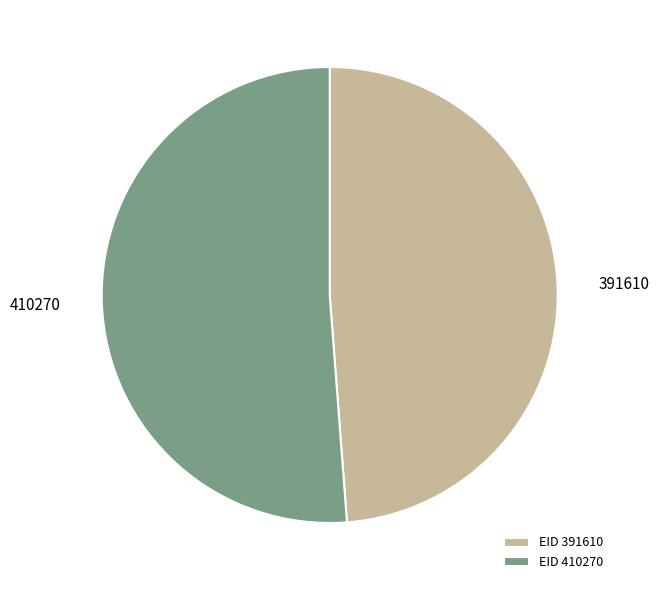

Is it true that 410270 is 51% of the pie?

True